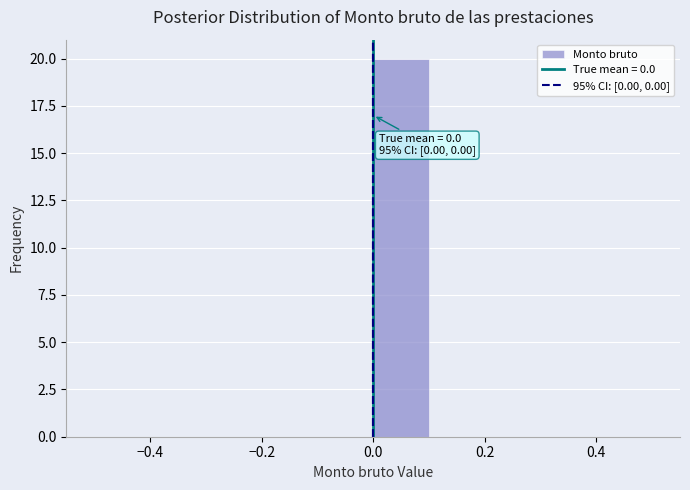

Over which range of the x-axis is the bar tallest?

0.0 to 0.1